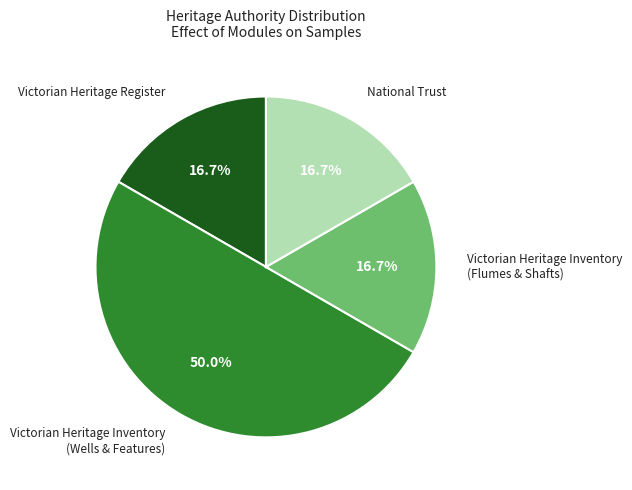

Which has a higher value, Victorian Heritage Inventory (Wells & Features) or Victorian Heritage Register?

Victorian Heritage Inventory (Wells & Features)